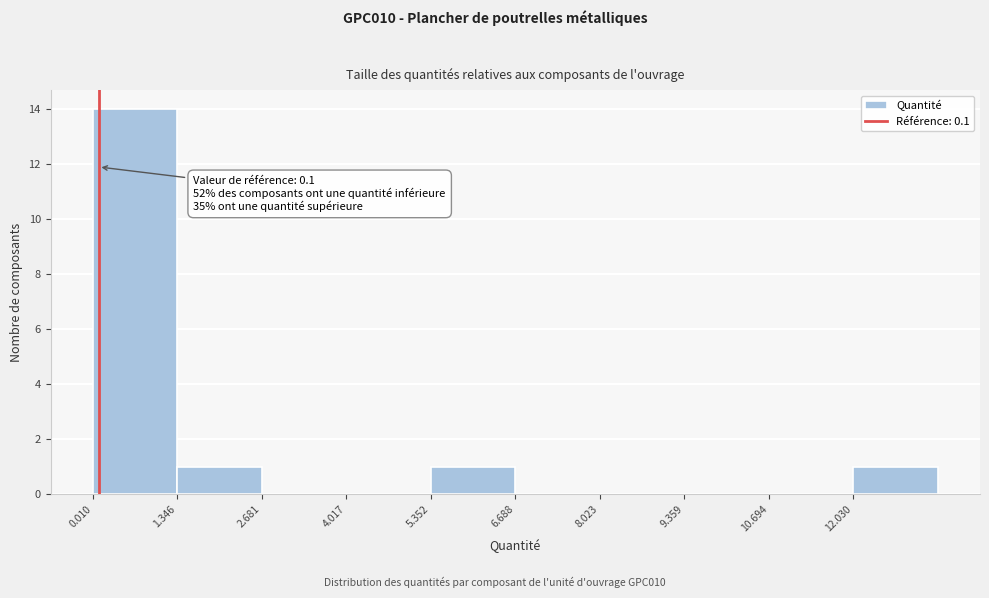

Which range on the x-axis has the tallest bar?

0.0 to 1.4